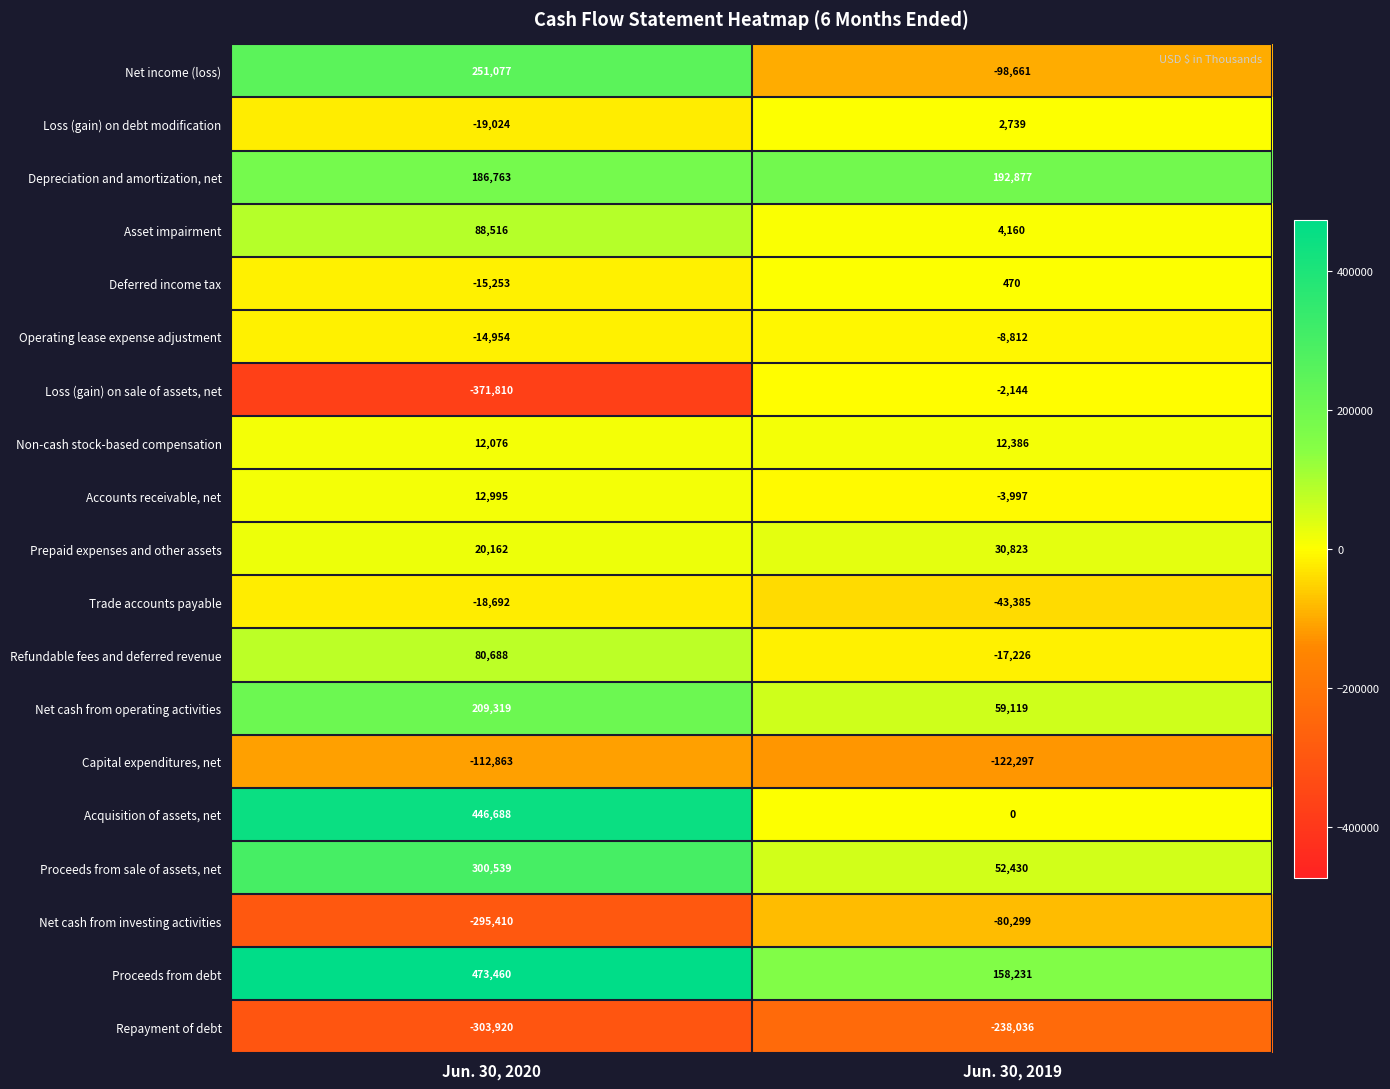

Which series has the widest spread of values?

Acquisition of assets, net